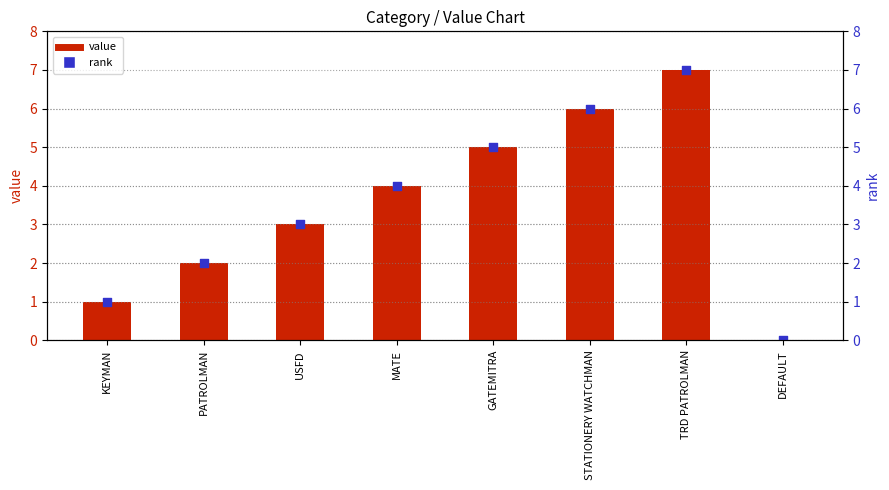

Which series has the largest total across all categories?

value